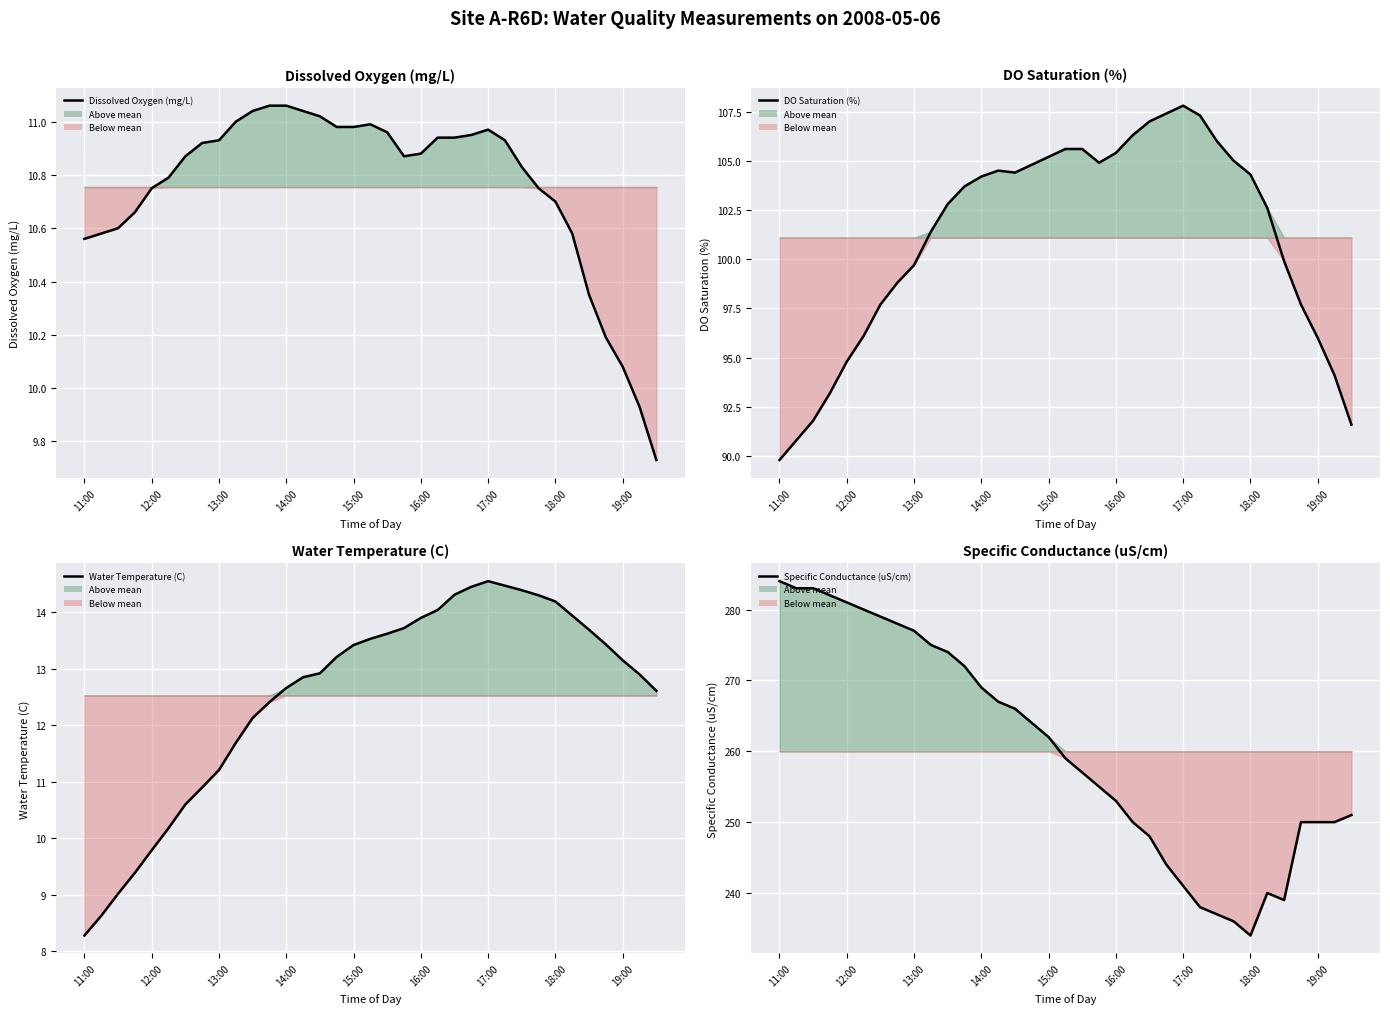

What is the difference between the second highest and minimum values in the Dissolved Oxygen (mg/L) series?

1.3